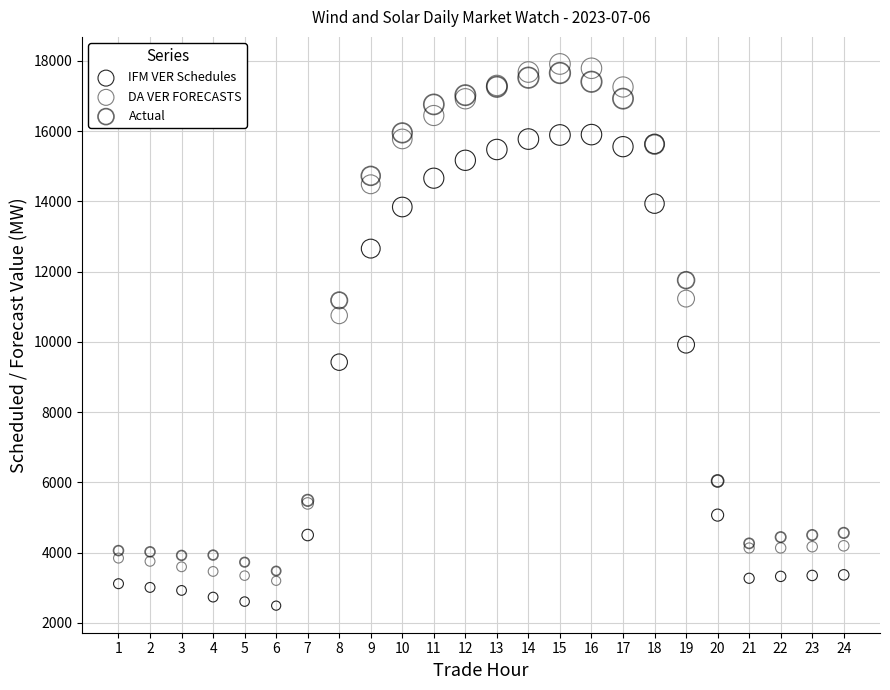

Across all series, what Y value is closest to 10201?

9921.4